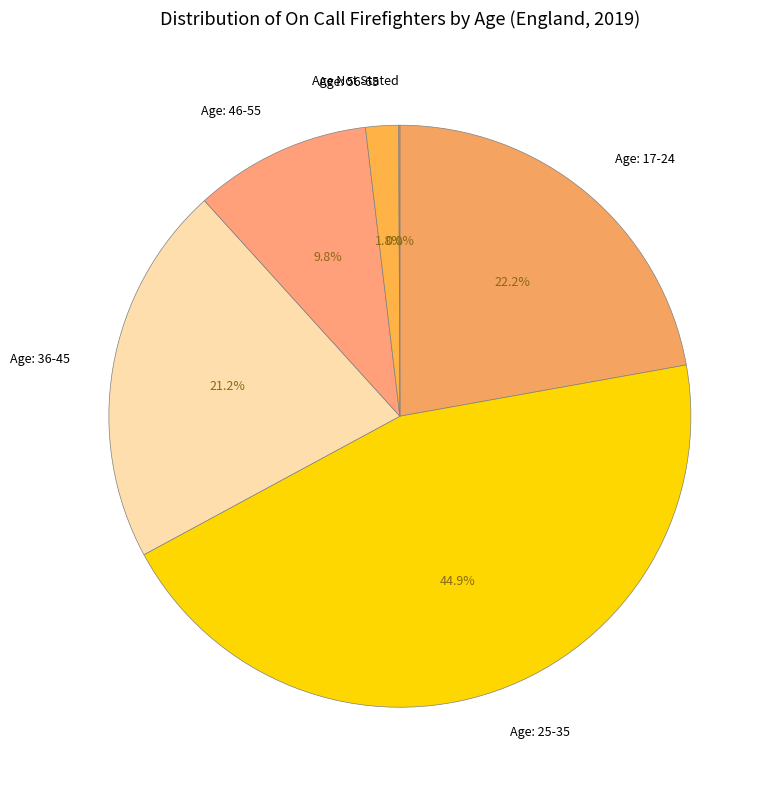

The Age: 46-55 slice represents 10% of the pie. True or false?

True